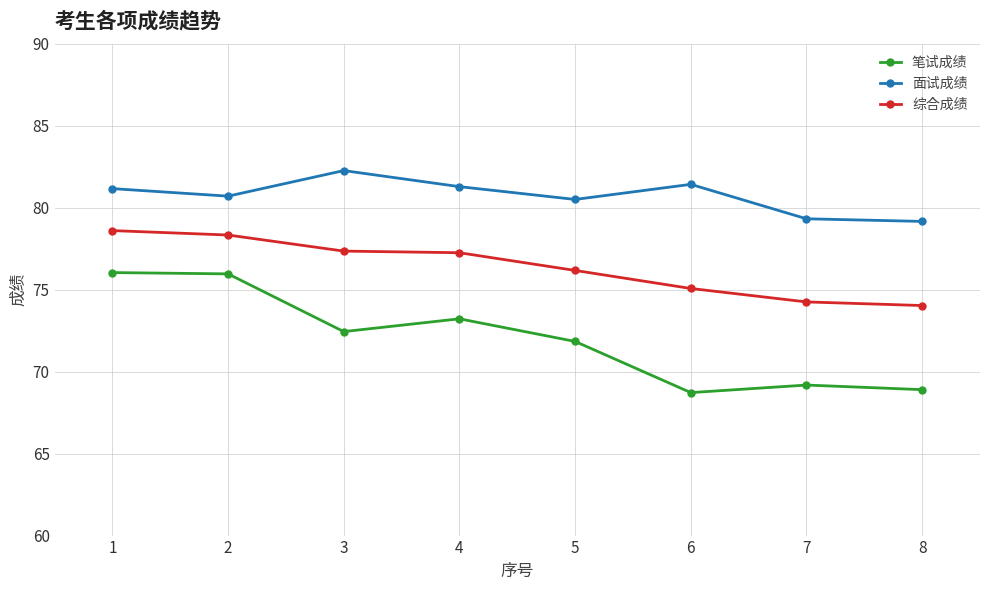

Which series has the widest spread of values?

笔试成绩